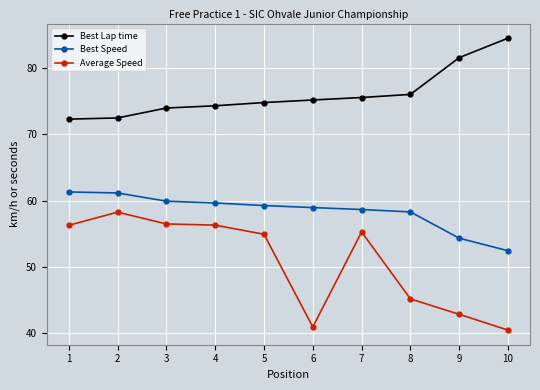

True or false: Average Speed and Best Lap time cross at least once.

False